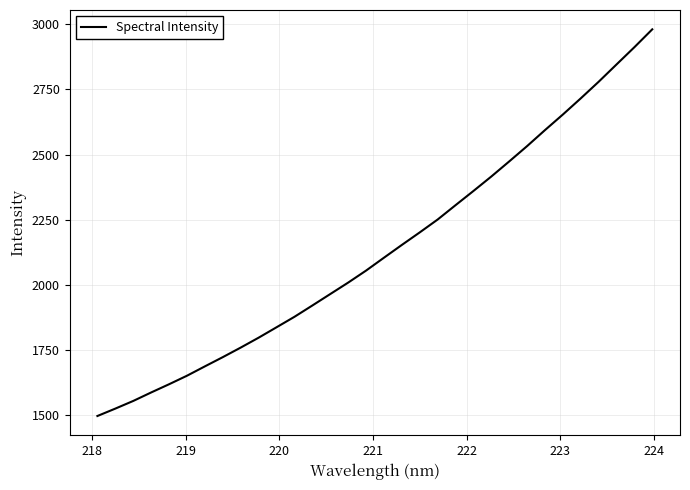

What is the minimum value shown in the chart?

1497.6